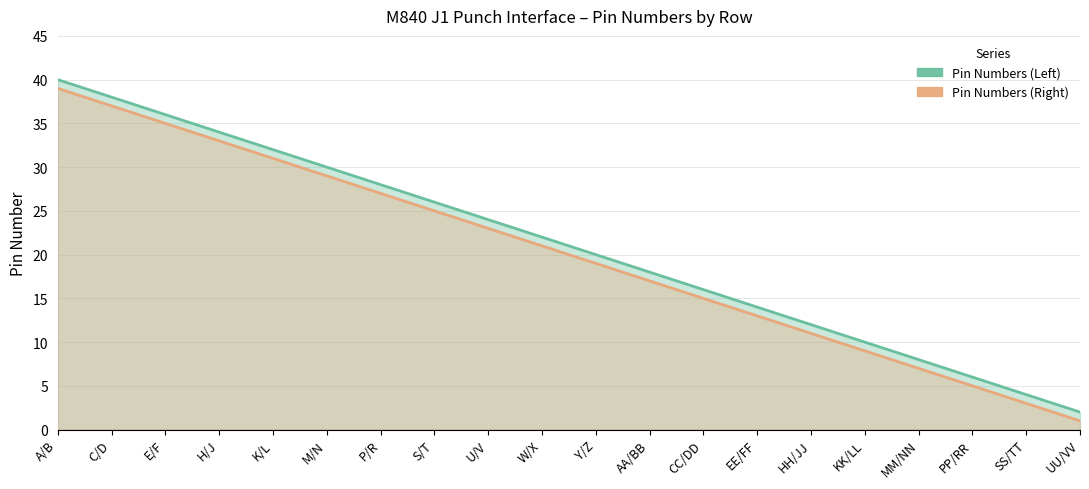

Which series has the largest total across all categories?

Pin Numbers (Left)